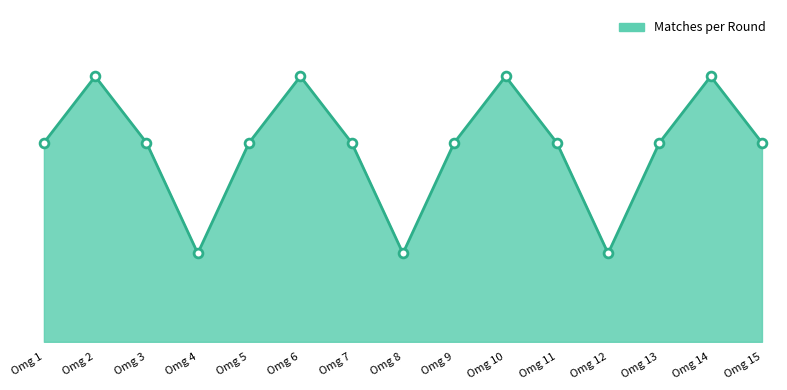

Which has a higher value, Omg 8 or Omg 2?

Omg 2